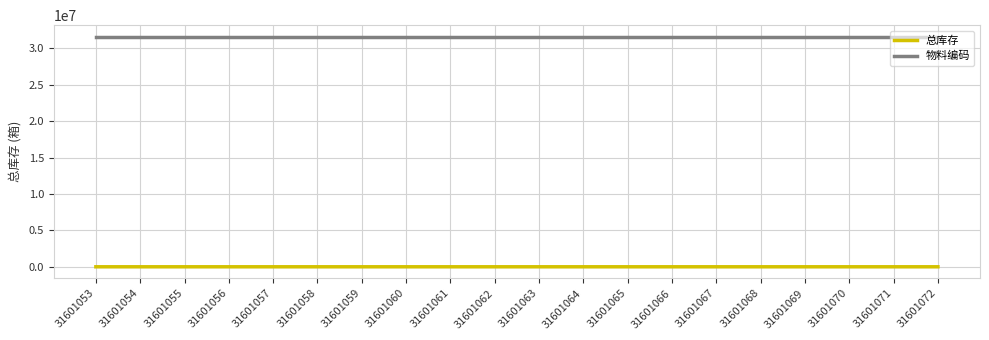

What are all the series names shown in the legend?

总库存, 物料编码